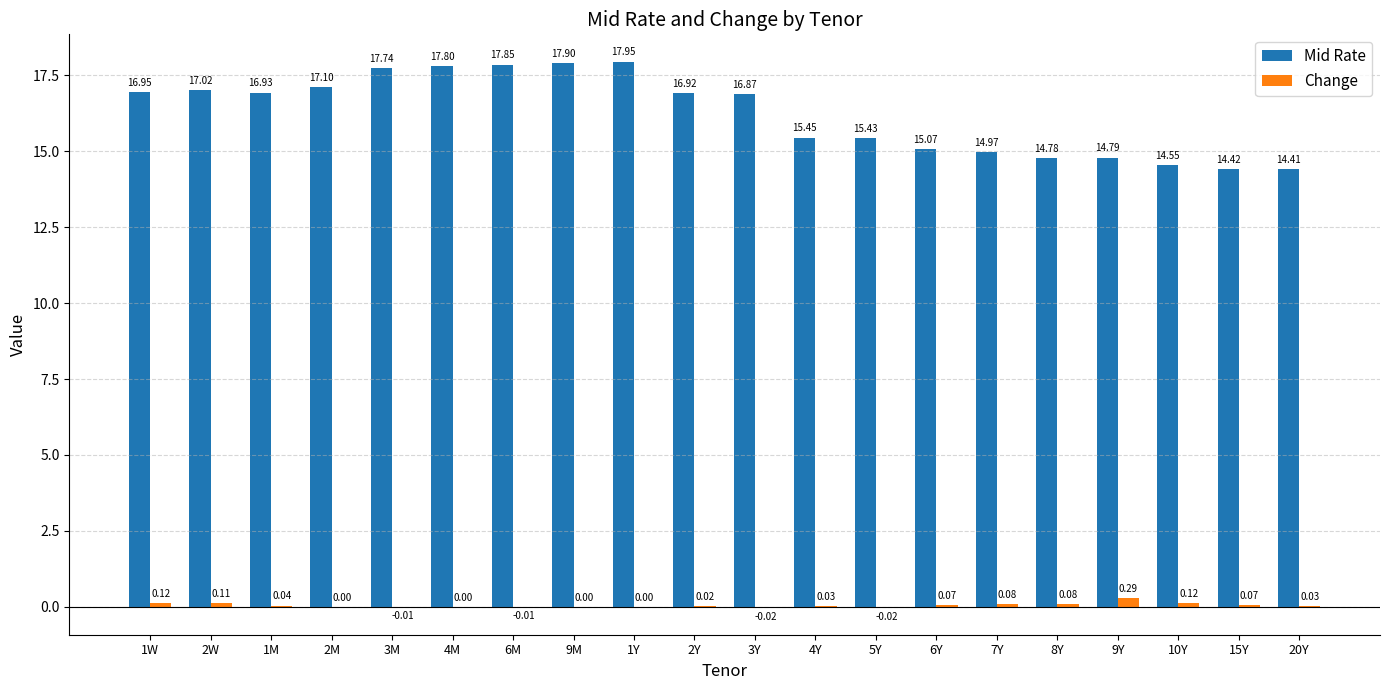

What is the total value across all series at 5Y?

15.4